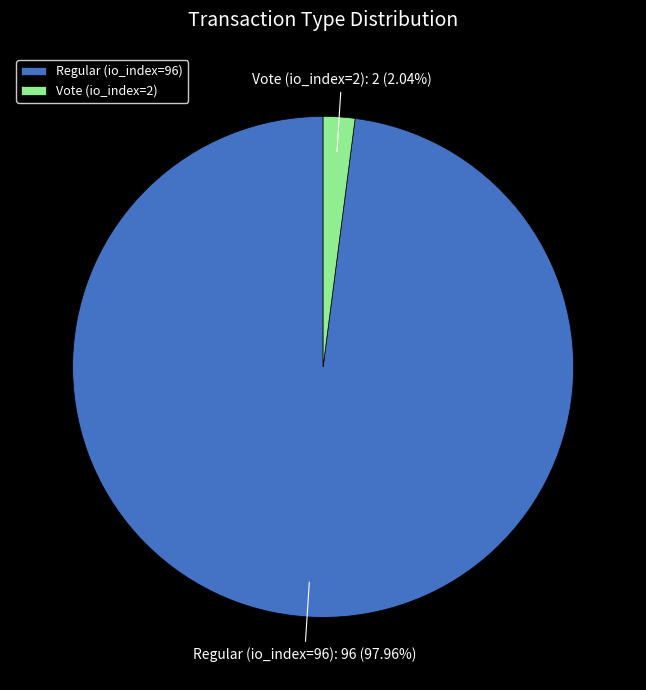

Is it true that Vote (io_index=2) is 2% of the pie?

True